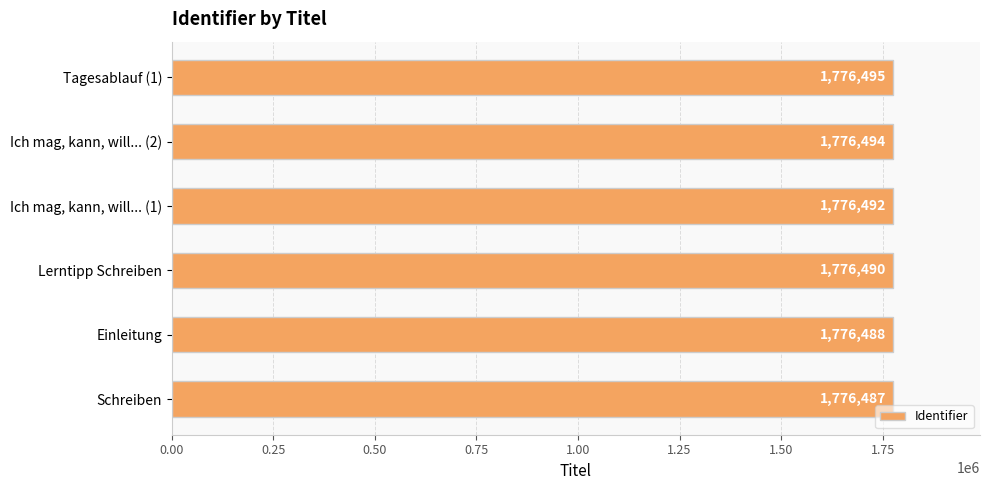

What is the greatest value displayed?

1776495